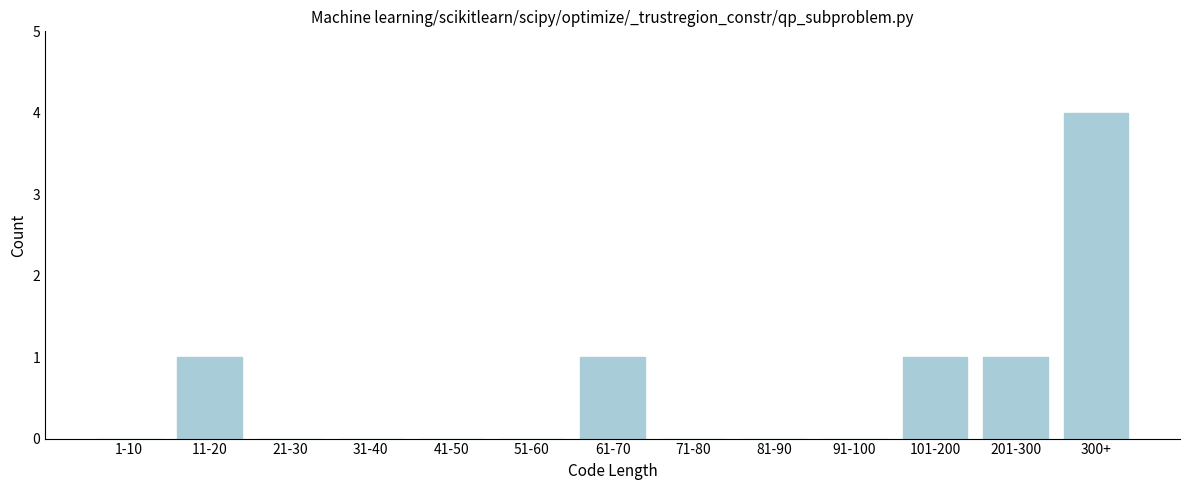

Reading left to right, what are all the values shown in this chart?

1-10=0	11-20=1	21-30=0	31-40=0	41-50=0	51-60=0	61-70=1	71-80=0	81-90=0	91-100=0	101-200=1	201-300=1	300+=4